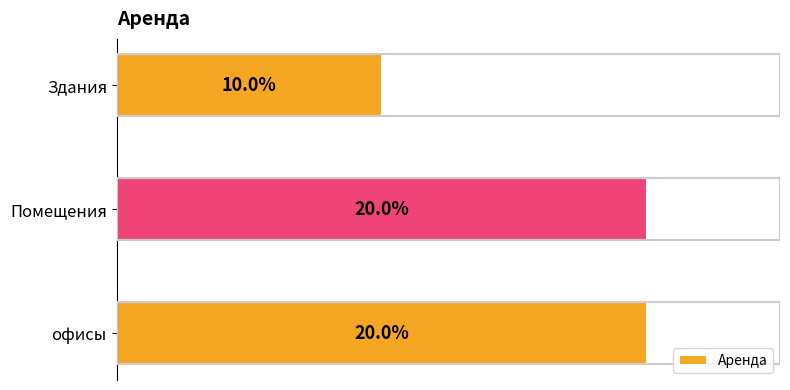

What is the sum of all values?

0.5